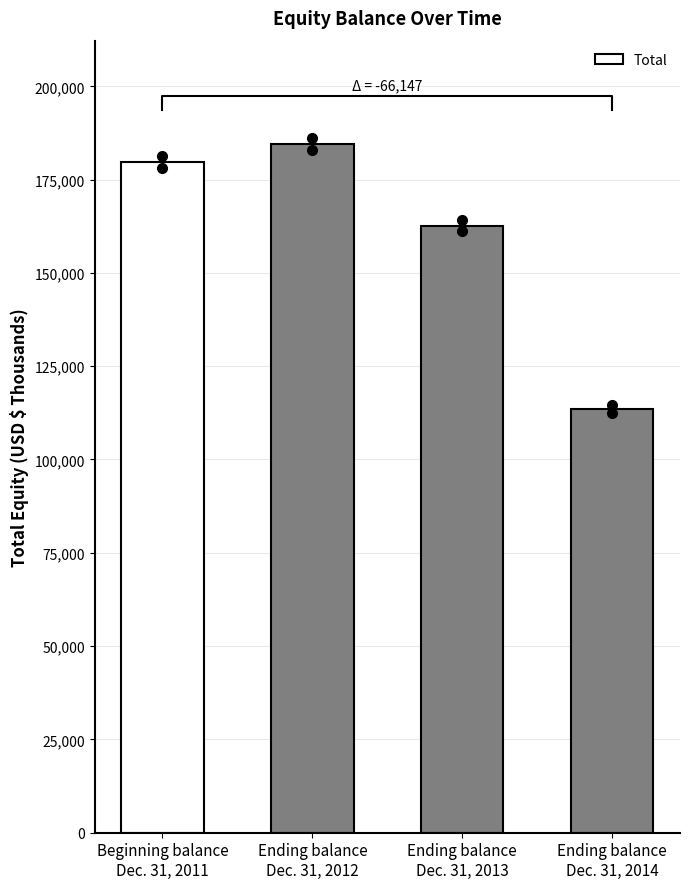

What is the change in value from Ending balance
Dec. 31, 2012 to Ending balance
Dec. 31, 2013?

-21859